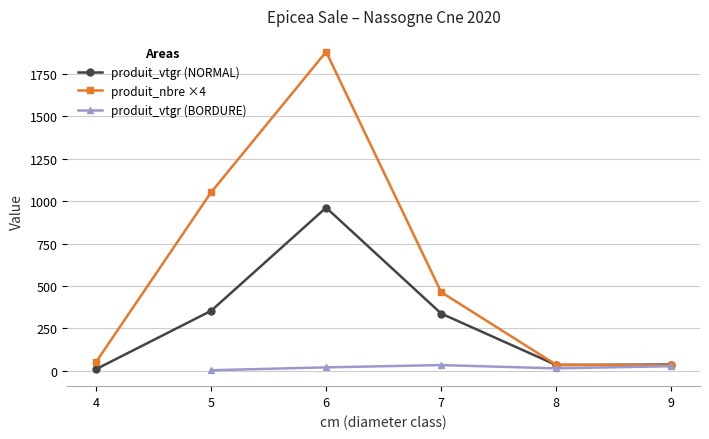

Where is the first local maximum for produit_vtgr (NORMAL)?

6